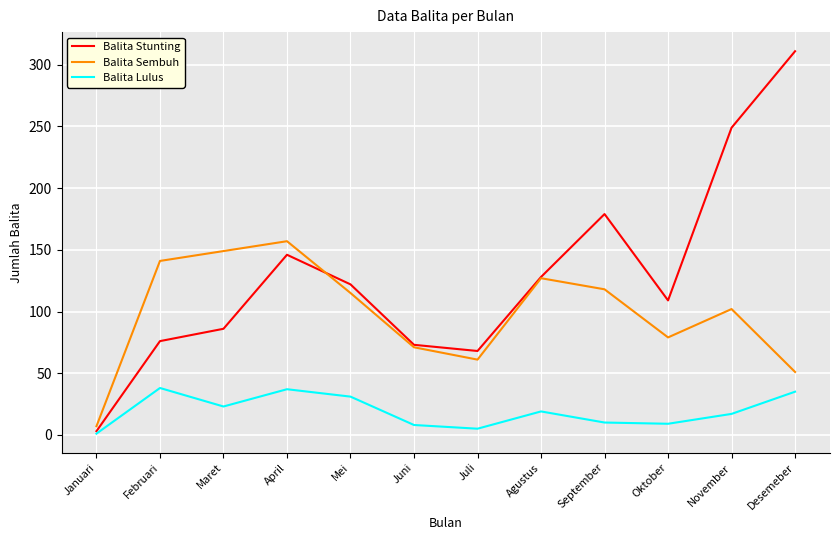

The Balita Stunting series shows 186 at Agustus. True or false?

False